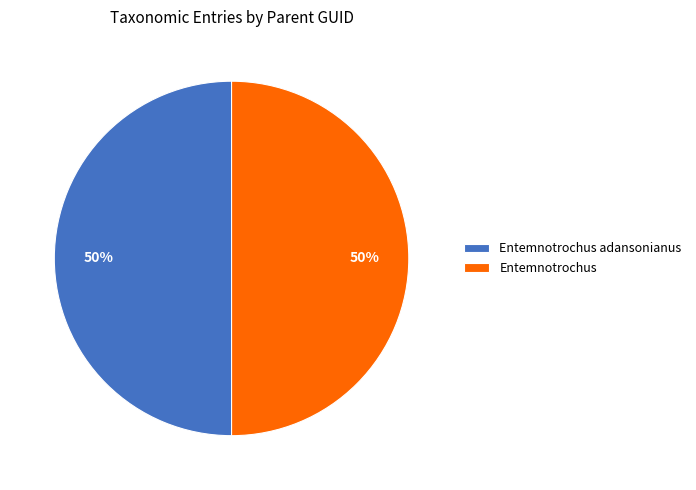

Count the number of slices in the pie.

2